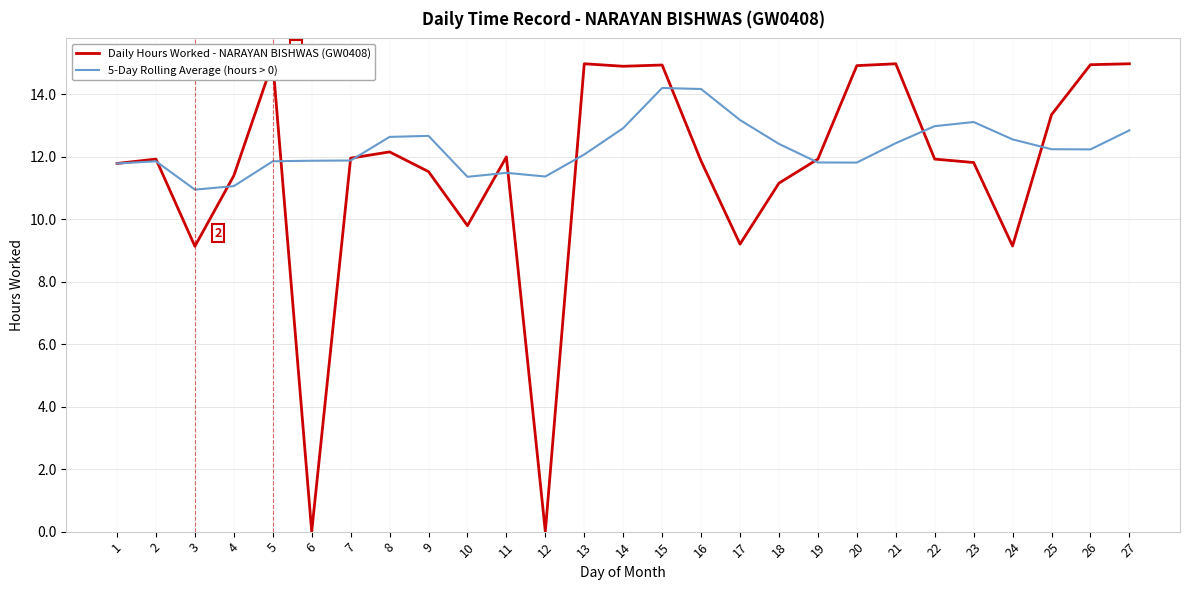

Between 20 and 6, which is larger?

20